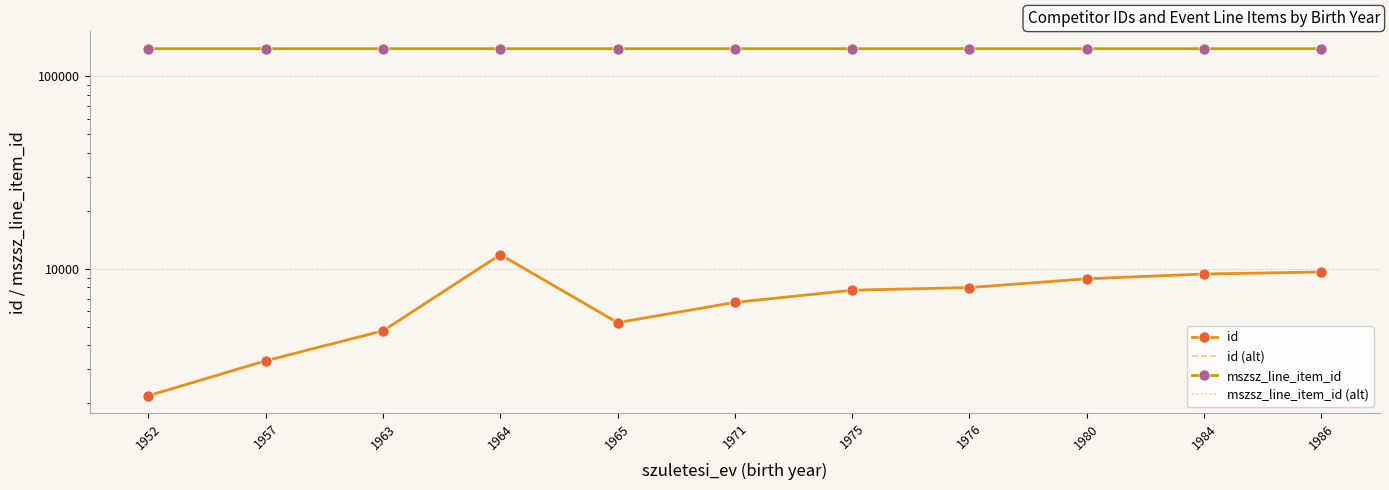

At how many categories does at least one series exceed 3113?

11